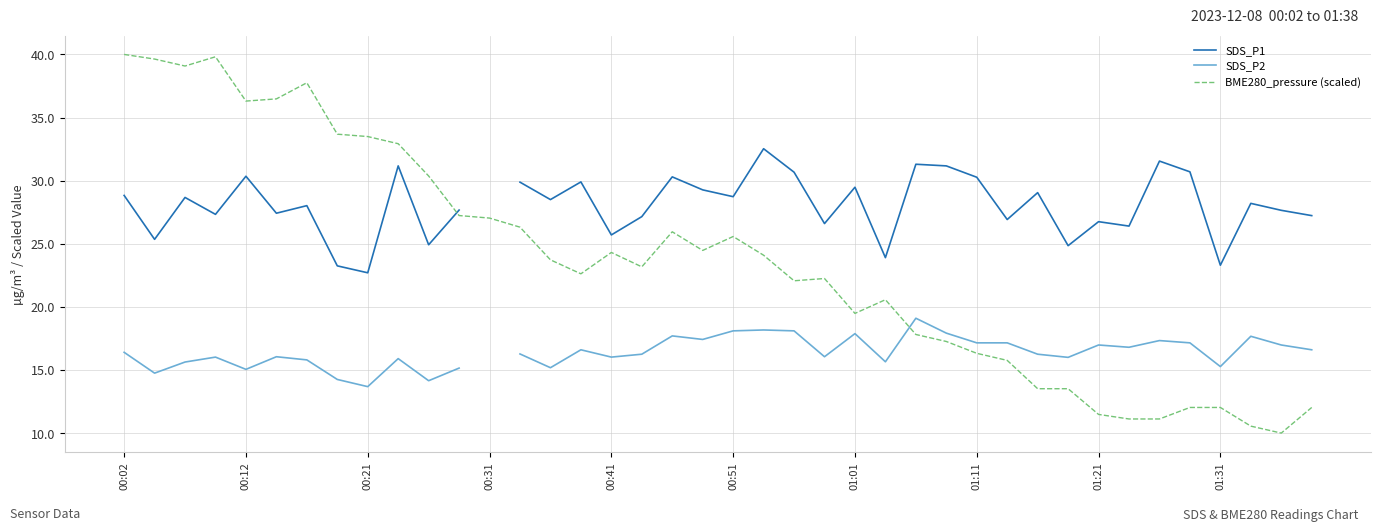

Read the BME280_pressure (scaled) value at 01:31.

12.0